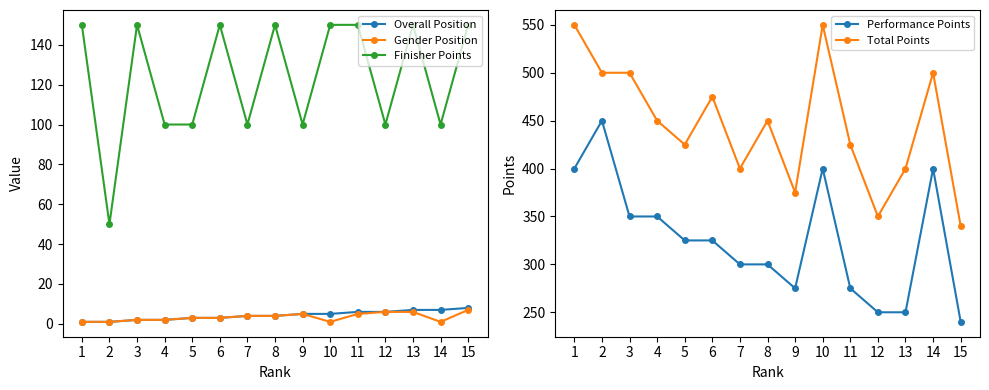

Reading left to right, list all the values displayed in this chart.

Overall Position: 1=1	2=1	3=2	4=2	5=3	6=3	7=4	8=4	9=5	10=5	11=6	12=6	13=7	14=7	15=8
Gender Position: 1=1	2=1	3=2	4=2	5=3	6=3	7=4	8=4	9=5	10=1	11=5	12=6	13=6	14=1	15=7
Finisher Points: 1=150	2=50	3=150	4=100	5=100	6=150	7=100	8=150	9=100	10=150	11=150	12=100	13=150	14=100	15=150
Performance Points: 1=400	2=450	3=350	4=350	5=325	6=325	7=300	8=300	9=275	10=400	11=275	12=250	13=250	14=400	15=240
Total Points: 1=550	2=500	3=500	4=450	5=425	6=475	7=400	8=450	9=375	10=550	11=425	12=350	13=400	14=500	15=340